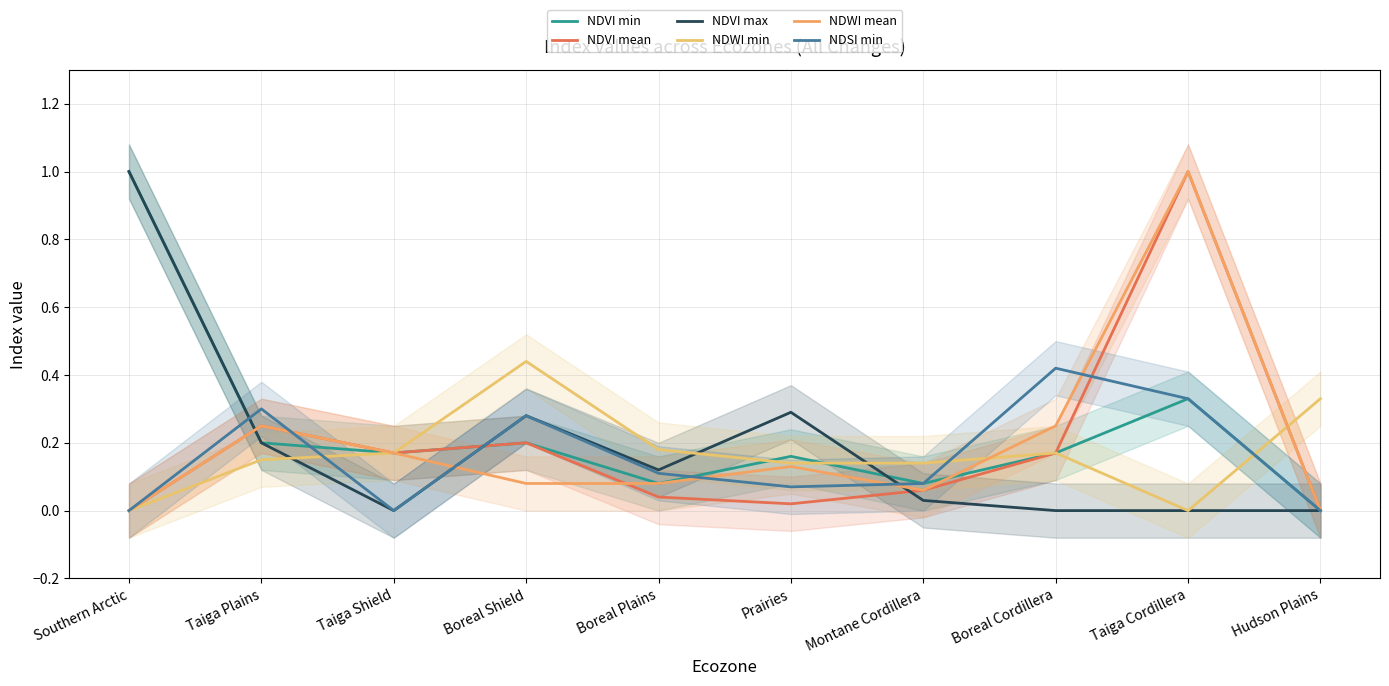

Reading right to left, transcribe all the data shown in this chart.

NDVI min: Hudson Plains=0.0	Taiga Cordillera=0.3	Boreal Cordillera=0.2	Montane Cordillera=0.1	Prairies=0.2	Boreal Plains=0.1	Boreal Shield=0.2	Taiga Shield=0.2	Taiga Plains=0.2	Southern Arctic=1.0
NDVI mean: Hudson Plains=0.0	Taiga Cordillera=1.0	Boreal Cordillera=0.2	Montane Cordillera=0.1	Prairies=0.0	Boreal Plains=0.0	Boreal Shield=0.2	Taiga Shield=0.2	Taiga Plains=0.2	Southern Arctic=0.0
NDVI max: Hudson Plains=0.0	Taiga Cordillera=0.0	Boreal Cordillera=0.0	Montane Cordillera=0.0	Prairies=0.3	Boreal Plains=0.1	Boreal Shield=0.3	Taiga Shield=0.0	Taiga Plains=0.2	Southern Arctic=1.0
NDWI min: Hudson Plains=0.3	Taiga Cordillera=0.0	Boreal Cordillera=0.2	Montane Cordillera=0.1	Prairies=0.1	Boreal Plains=0.2	Boreal Shield=0.4	Taiga Shield=0.2	Taiga Plains=0.1	Southern Arctic=0.0
NDWI mean: Hudson Plains=0.0	Taiga Cordillera=1.0	Boreal Cordillera=0.2	Montane Cordillera=0.1	Prairies=0.1	Boreal Plains=0.1	Boreal Shield=0.1	Taiga Shield=0.2	Taiga Plains=0.2	Southern Arctic=0.0
NDSI min: Hudson Plains=0.0	Taiga Cordillera=0.3	Boreal Cordillera=0.4	Montane Cordillera=0.1	Prairies=0.1	Boreal Plains=0.1	Boreal Shield=0.3	Taiga Shield=0.0	Taiga Plains=0.3	Southern Arctic=0.0